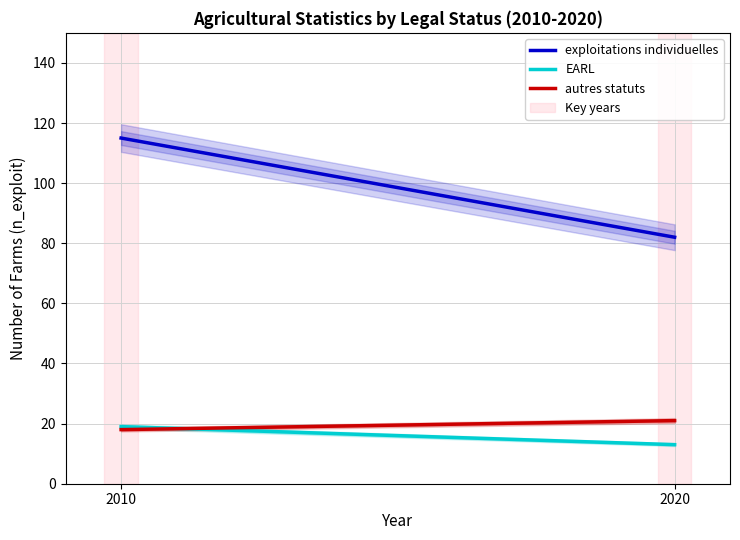

At 2010, list the series in order from smallest to largest.

autres statuts, EARL, exploitations individuelles